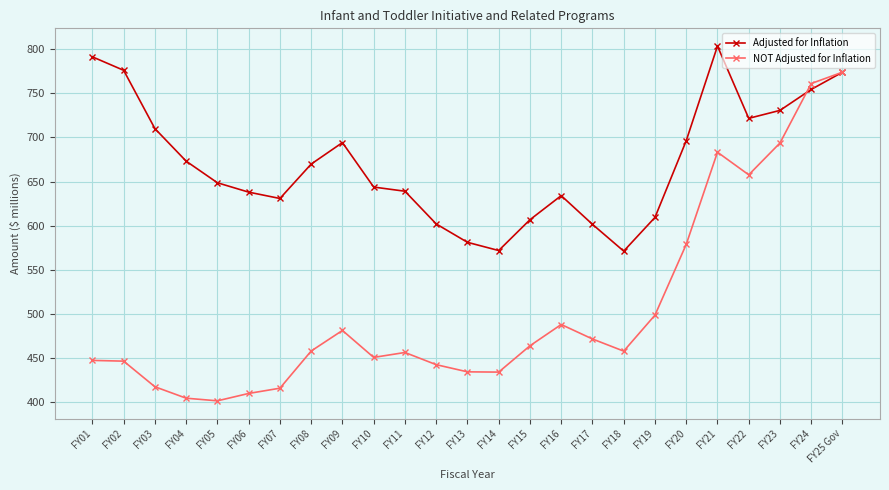

How many values in the NOT Adjusted for Inflation series are below 458?

12